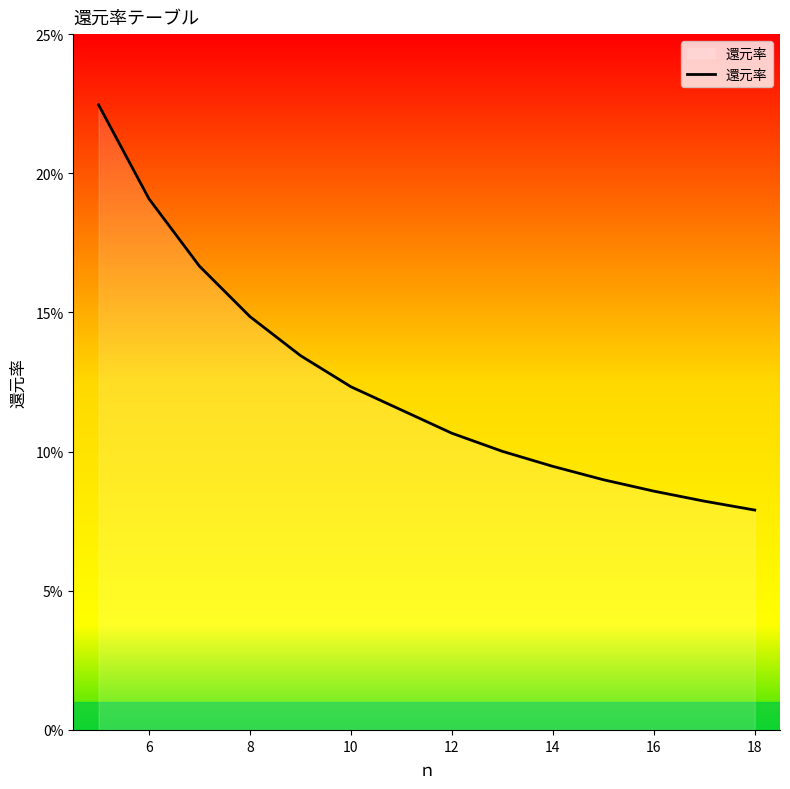

Is this an area chart (filled region under the line)?

Yes